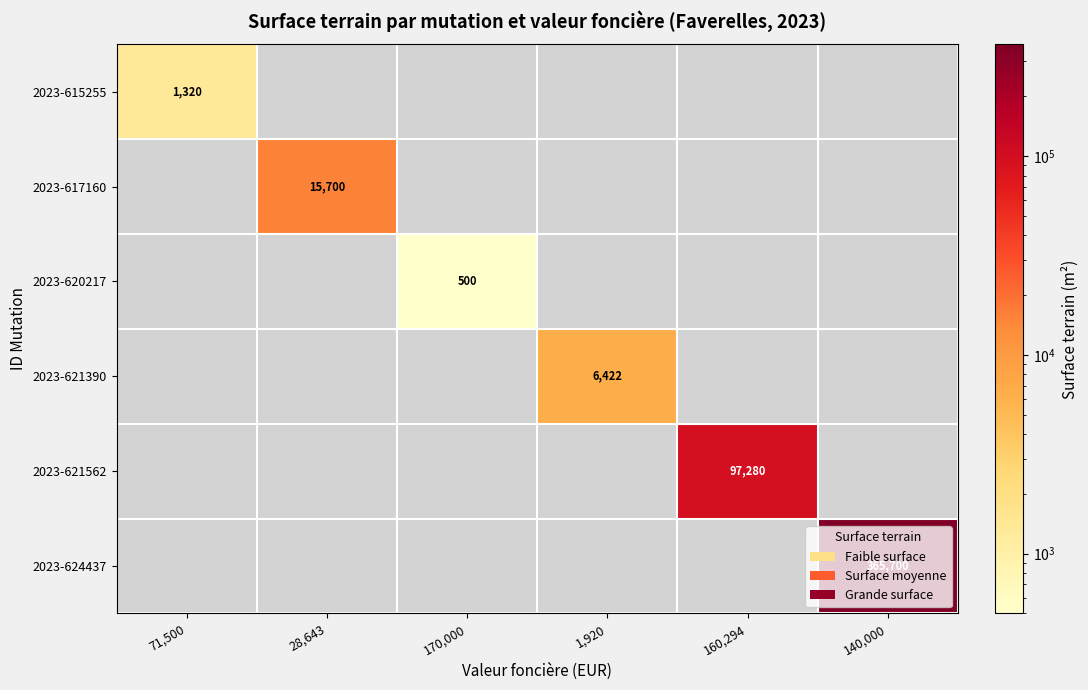

What is the difference between the maximum and minimum values in the 2023-617160 series?

15700